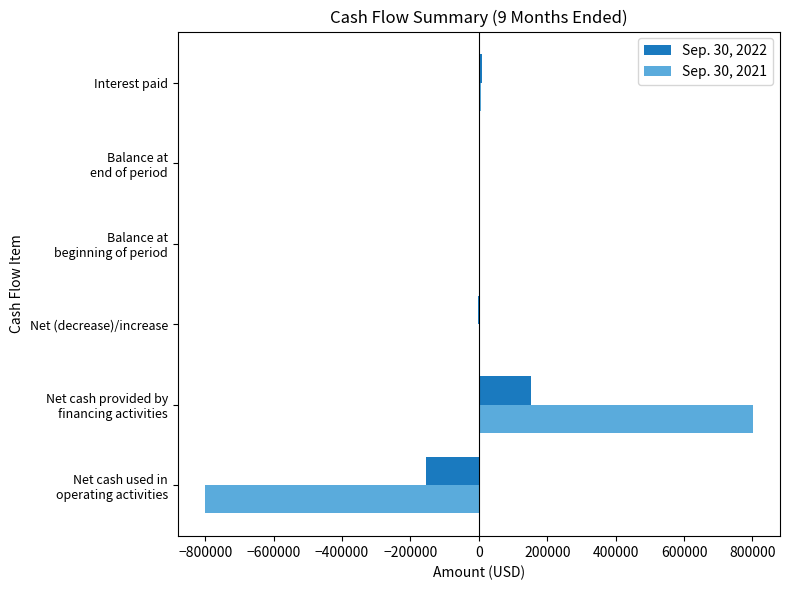

What are all the series names shown in the legend?

Sep. 30, 2022, Sep. 30, 2021